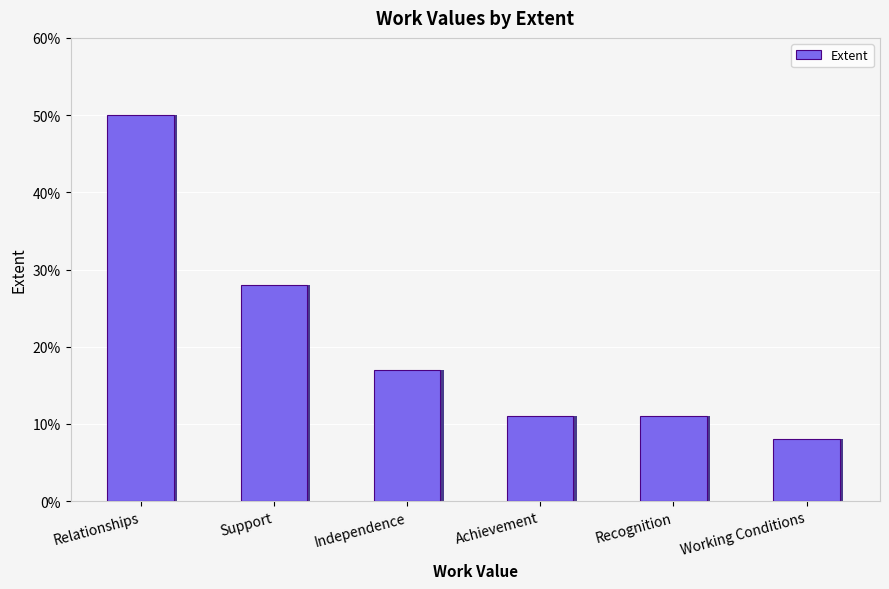

Which has a higher value, Support or Relationships?

Relationships